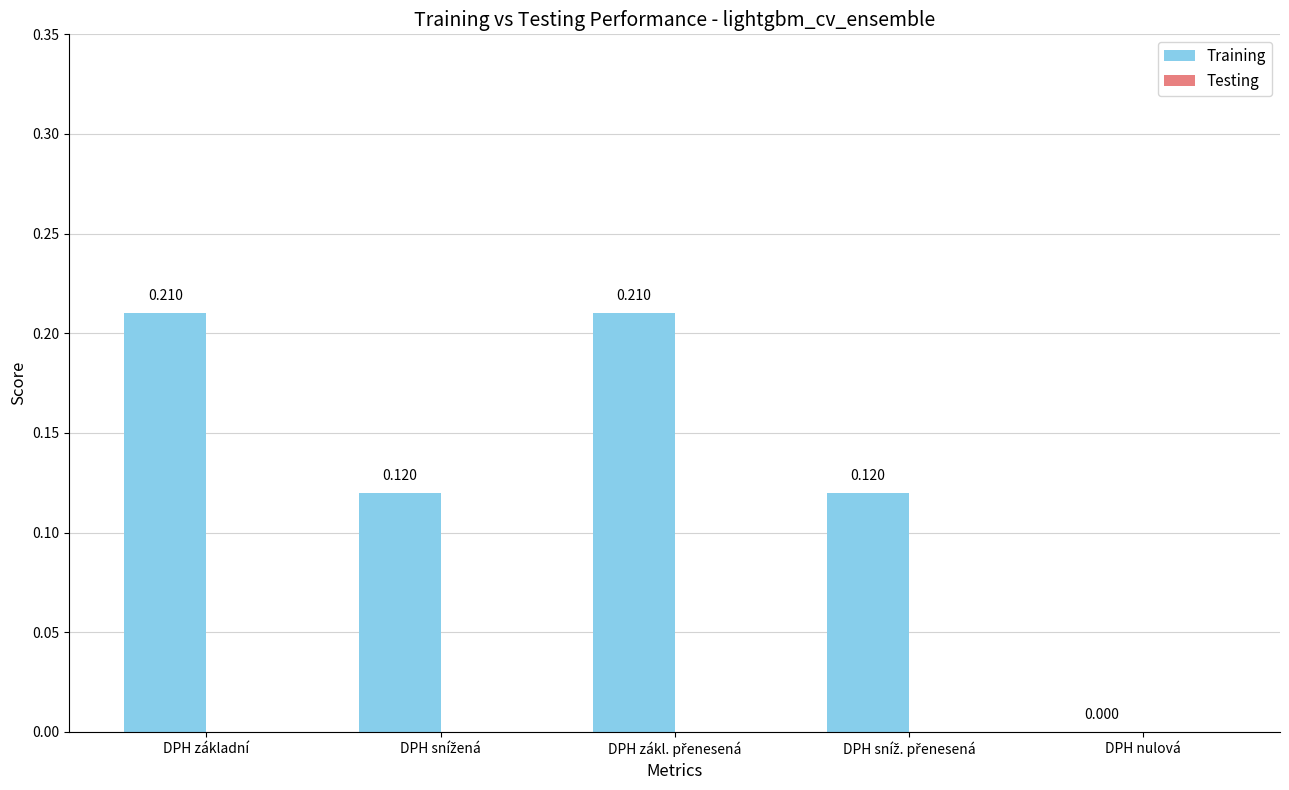

Where is the data nearest to the value 0?

DPH nulová